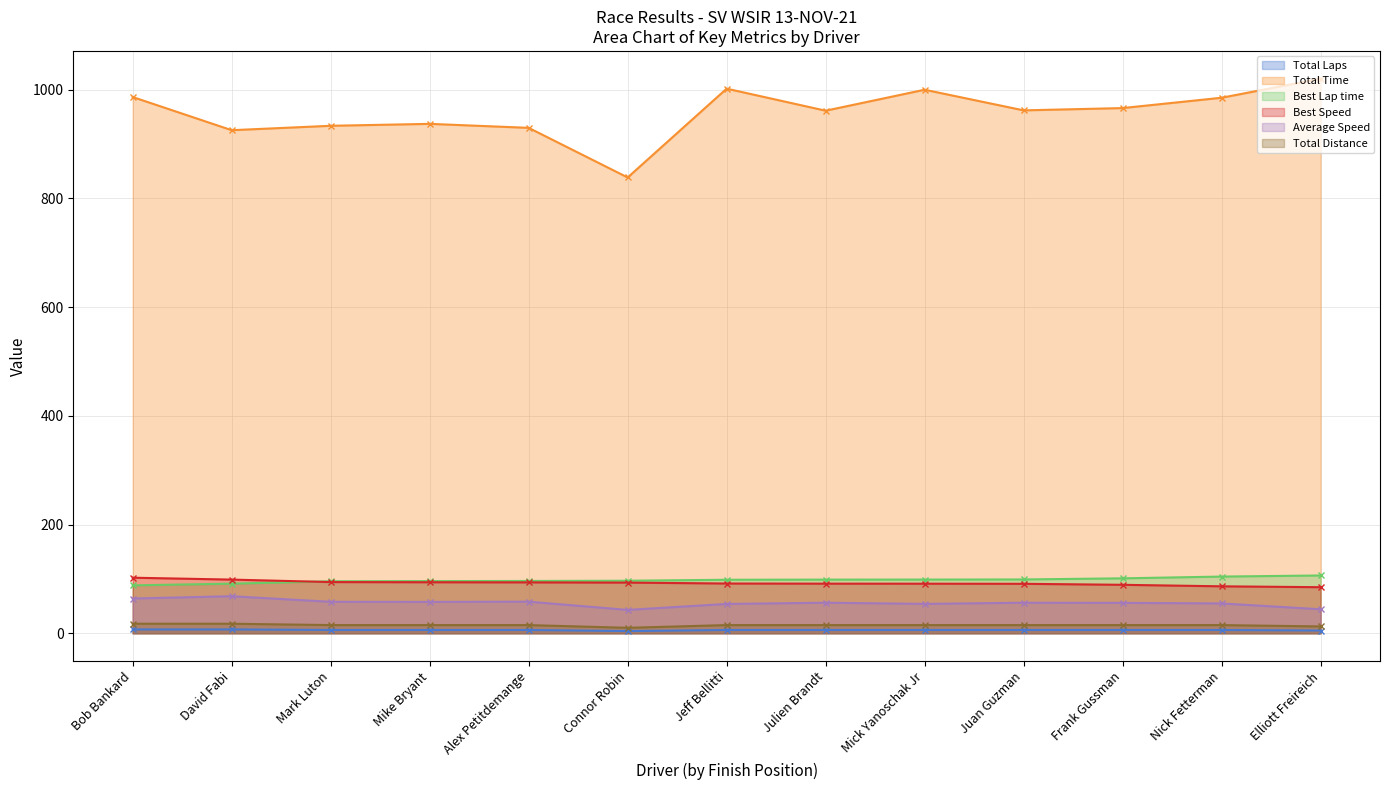

Which series changed the most between Mark Luton and Alex Petitdemange?

Total Time